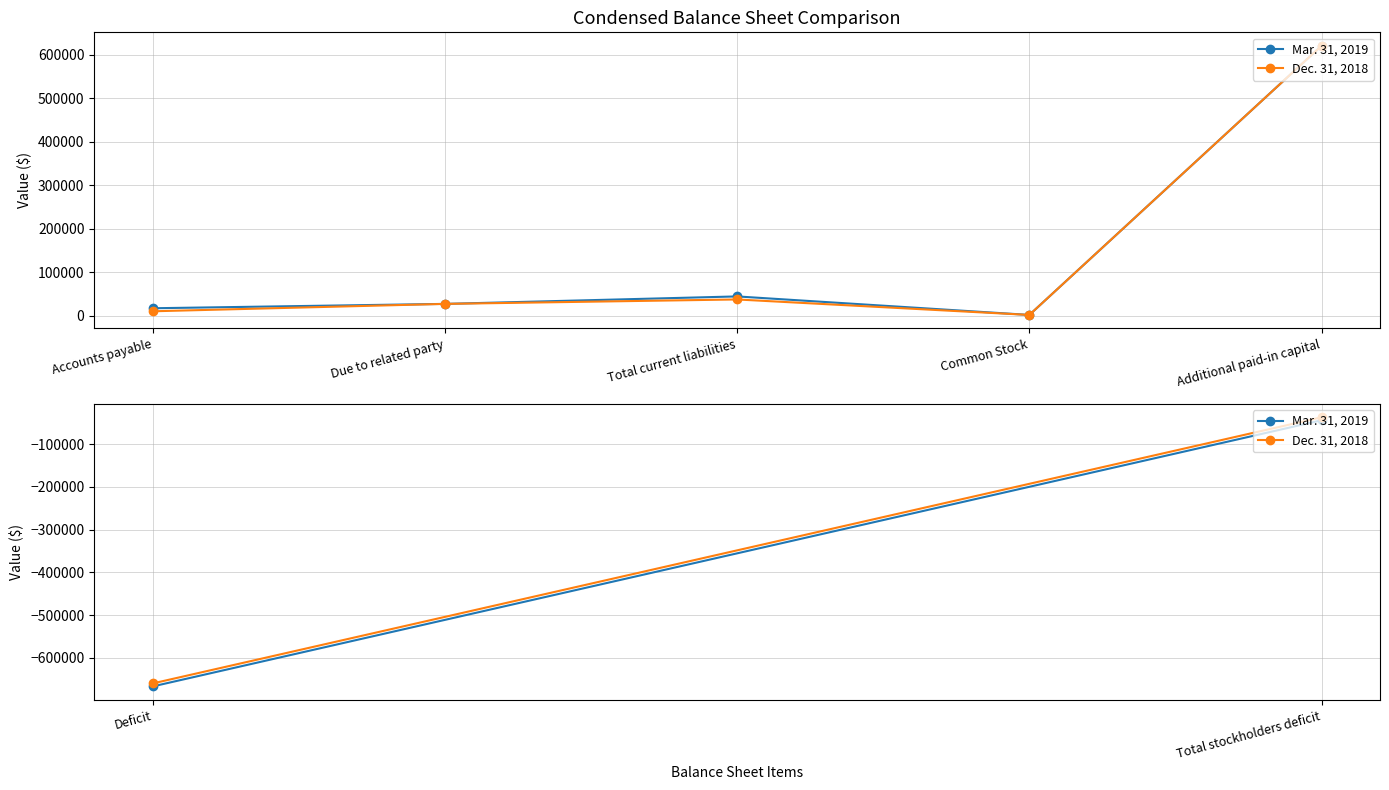

How many data points does each series have?

5